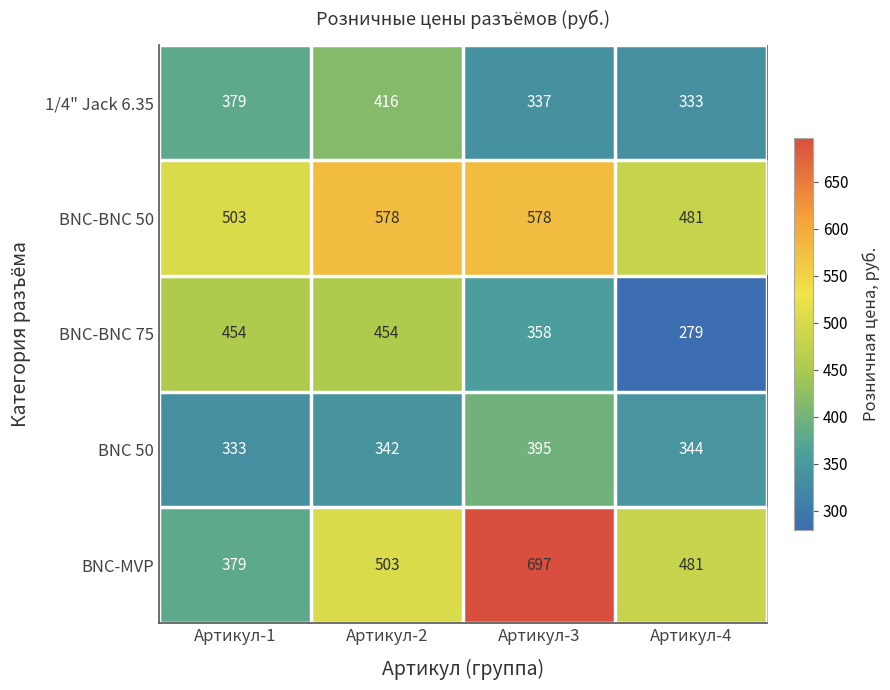

Is it true that 1/4" Jack 6.35 equals 333 at Артикул-4?

True